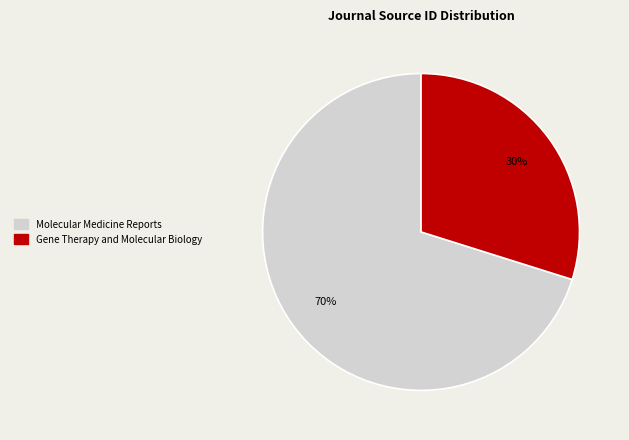

Is Molecular Medicine Reports the majority of the pie?

Yes